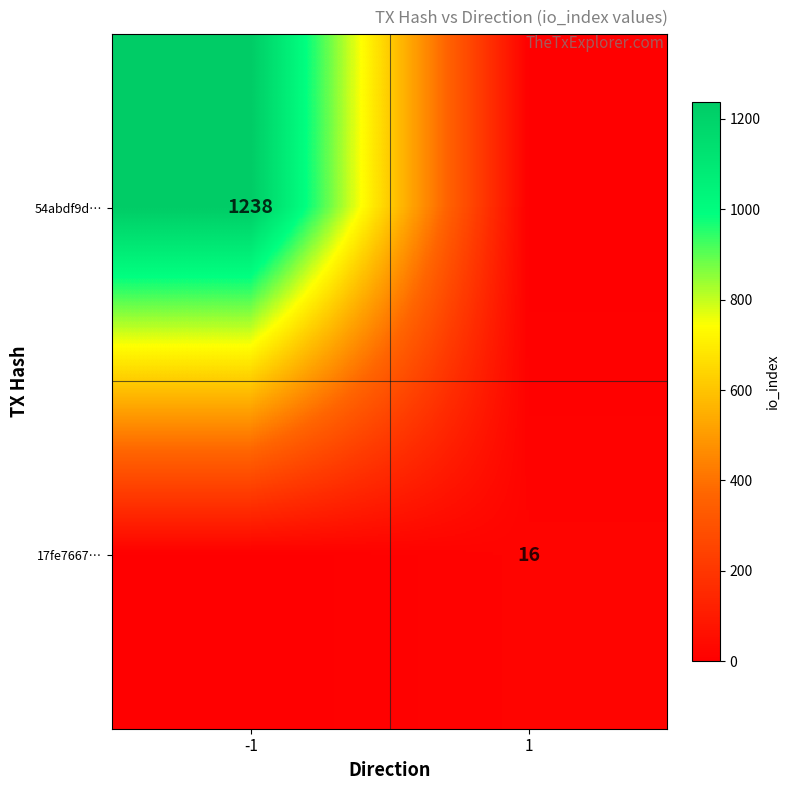

True or false: 54abdf9d… has a value of 292 at -1.

False